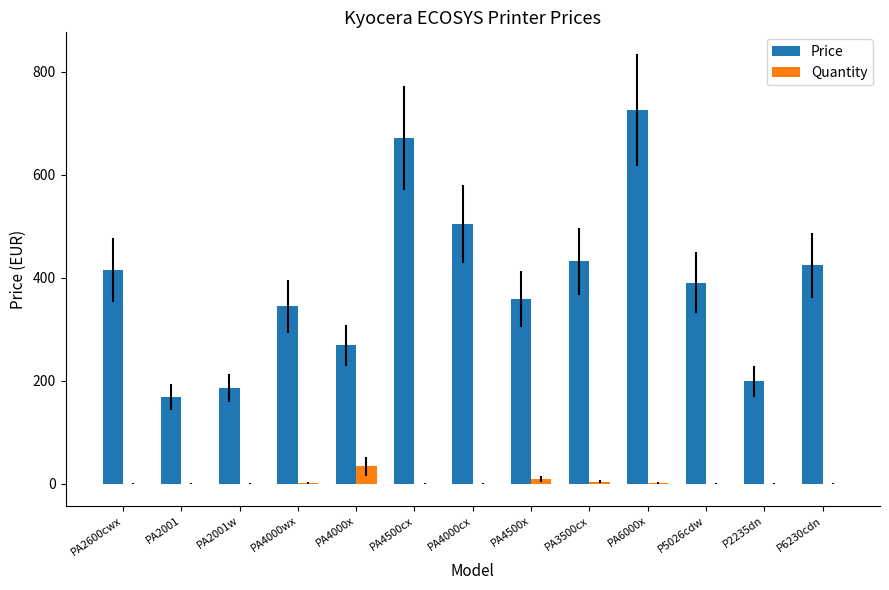

The Price series shows 268.8 at PA4000x. True or false?

True